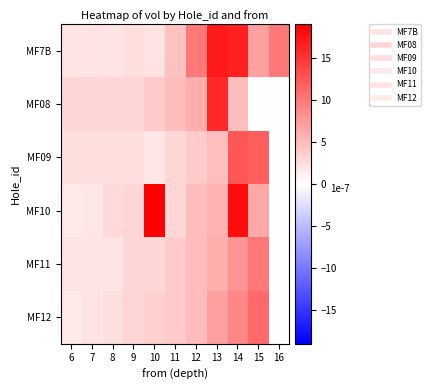

Rank the series at 9 from lowest to highest value.

MF7B, MF09, MF08, MF10, MF11, MF12